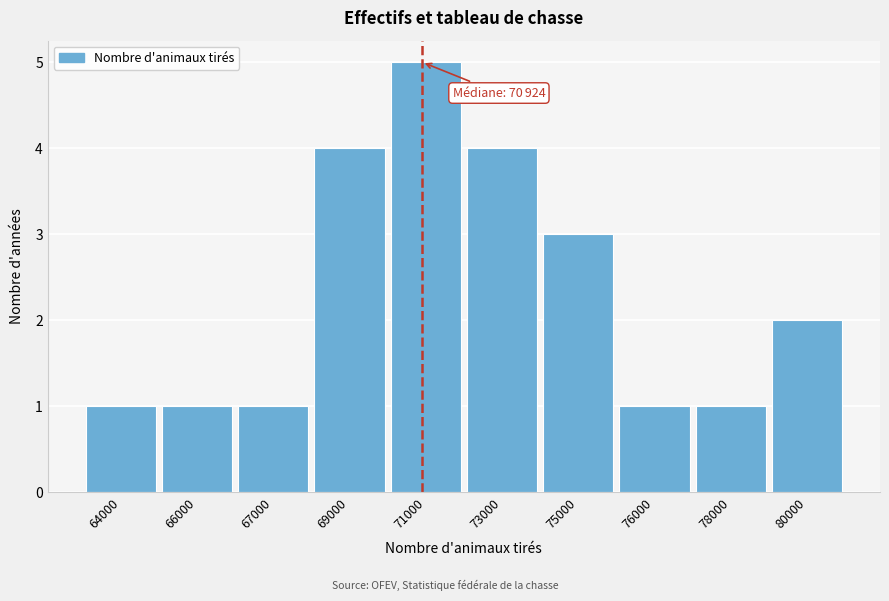

Reading left to right, transcribe all the data shown in this chart.

1	1	1	4	5	4	3	1	1	2